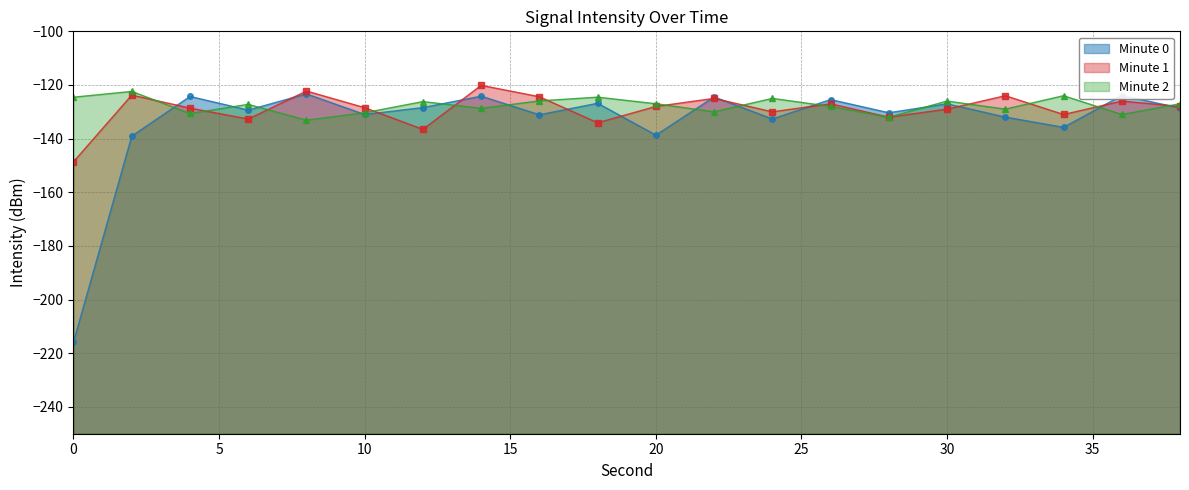

How many data points does each series have?

20